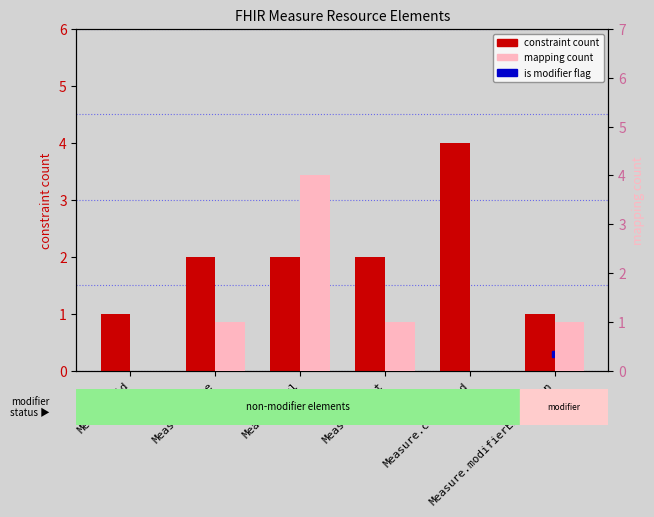

Which series changed the most between Measure.url and Measure.text?

mapping count